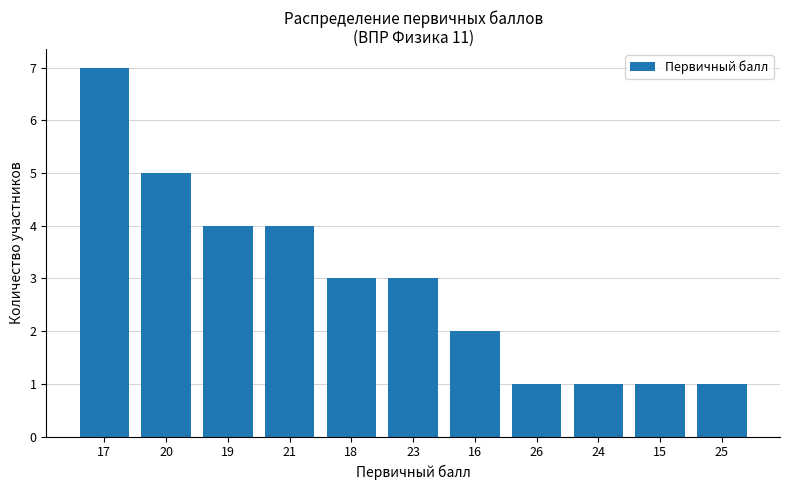

At which category does the chart reach its peak across all series?

17